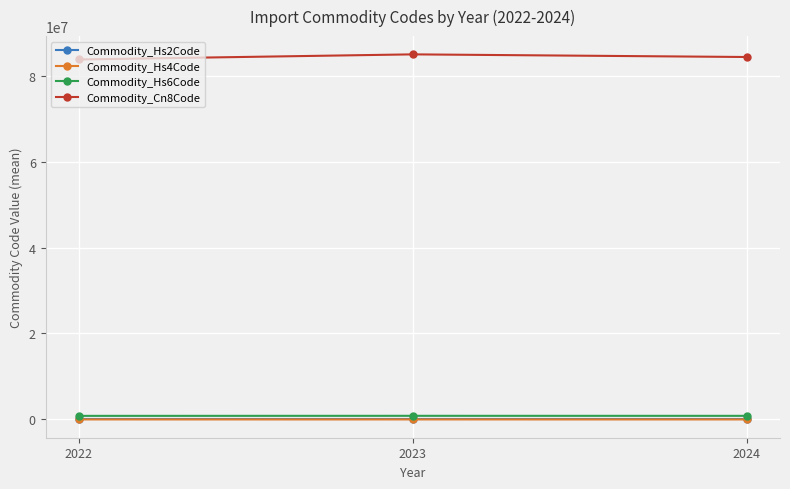

Is it true that Commodity_Hs6Code equals 843131.0 at 2024?

True